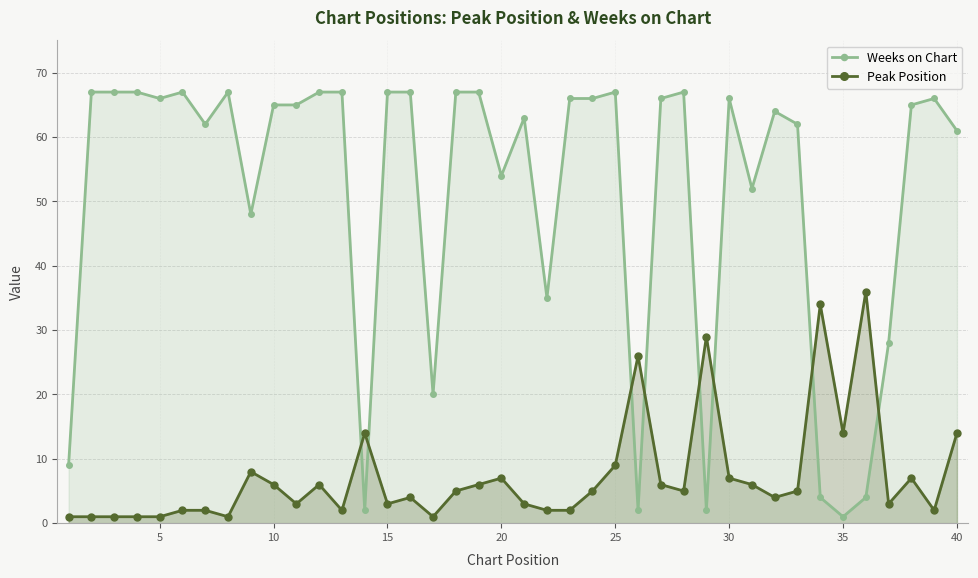

What are all the series names shown in the legend?

Weeks on Chart, Peak Position